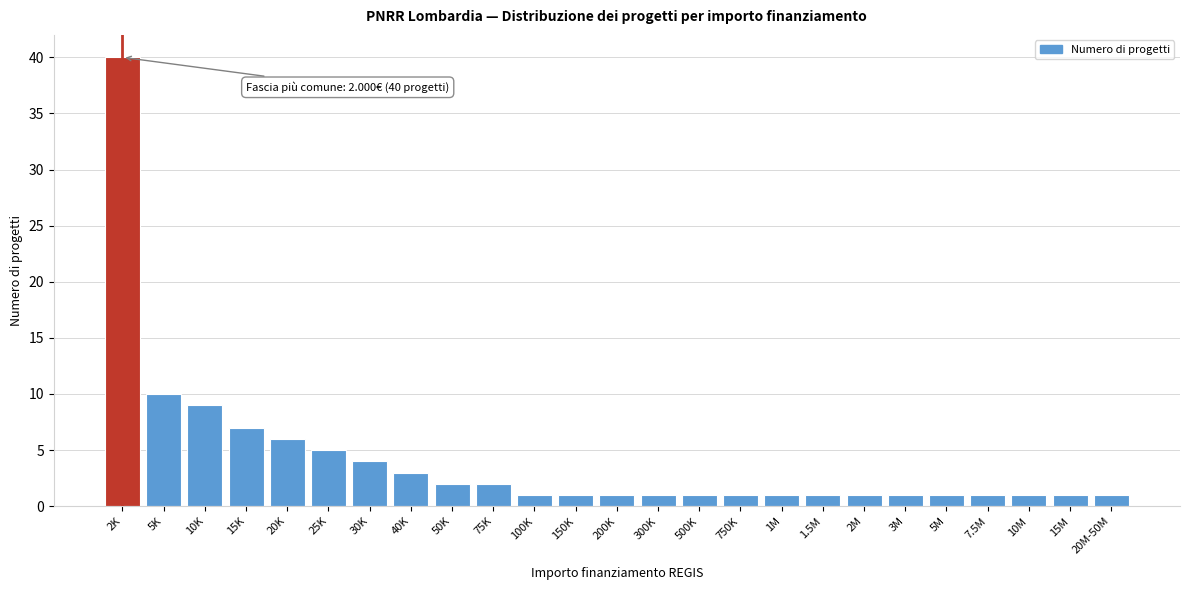

Reading left to right, list all the values displayed in this chart.

2K=40	5K=10	10K=9	15K=7	20K=6	25K=5	30K=4	40K=3	50K=2	75K=2	100K=1	150K=1	200K=1	300K=1	500K=1	750K=1	1M=1	1.5M=1	2M=1	3M=1	5M=1	7.5M=1	10M=1	15M=1	20M-50M=1